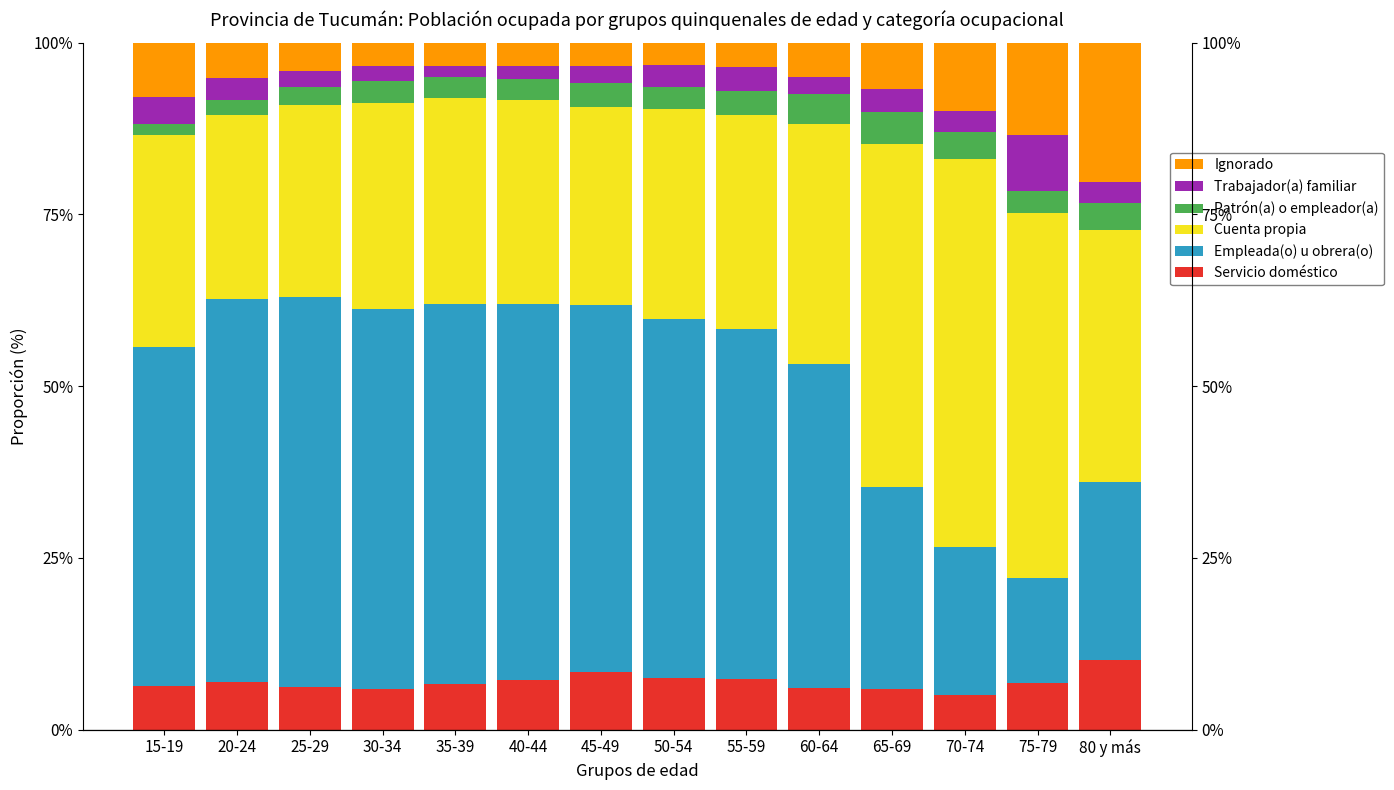

What is the difference between the highest and lowest values at 25-29?

54.3